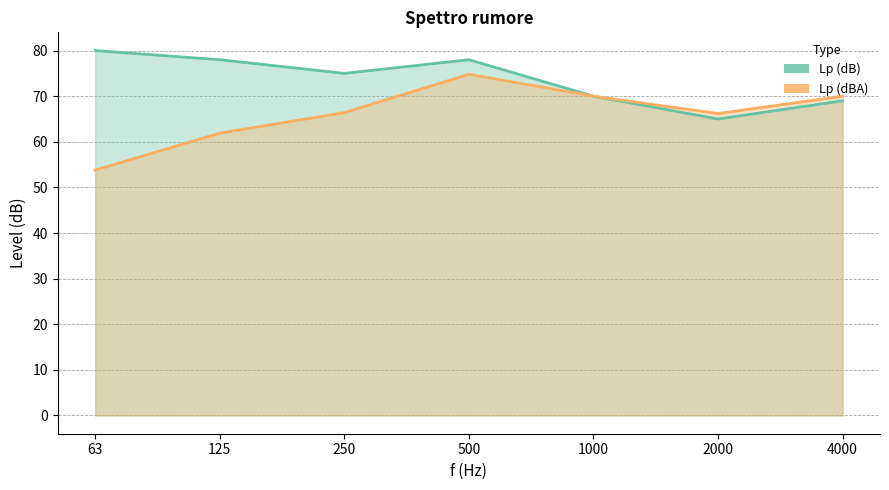

What is the minimum value shown in the chart?

53.8